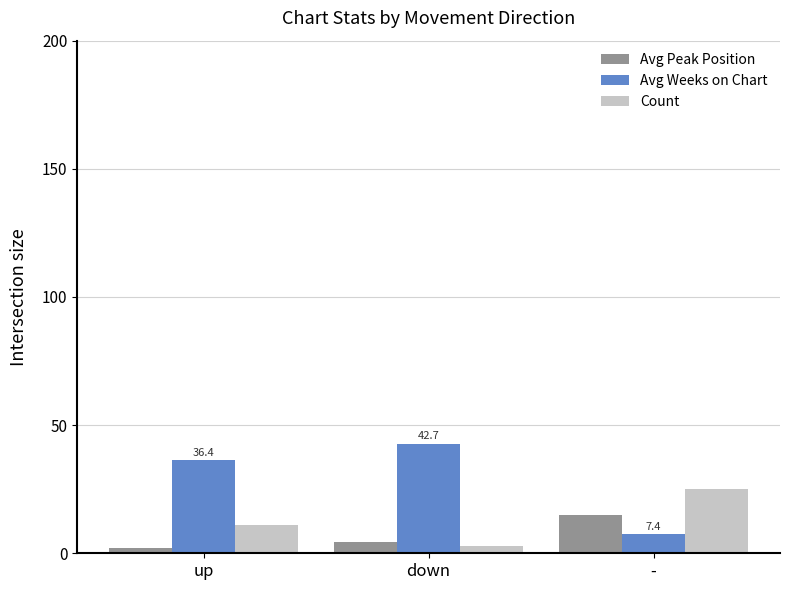

Between down and -, which series saw the biggest shift?

Avg Weeks on Chart